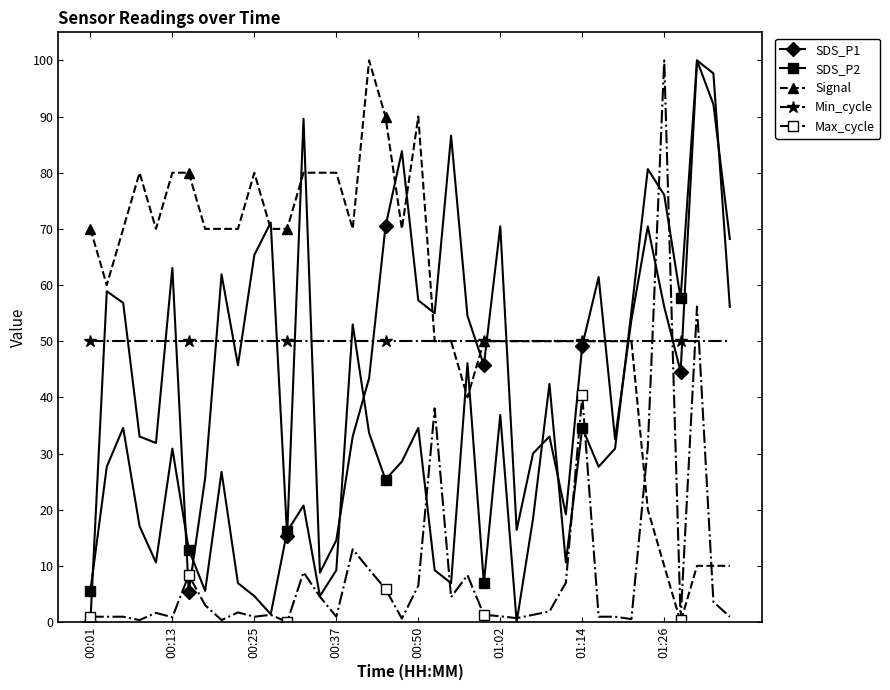

What is the value of the Signal point at the 34th from the left?

50.0